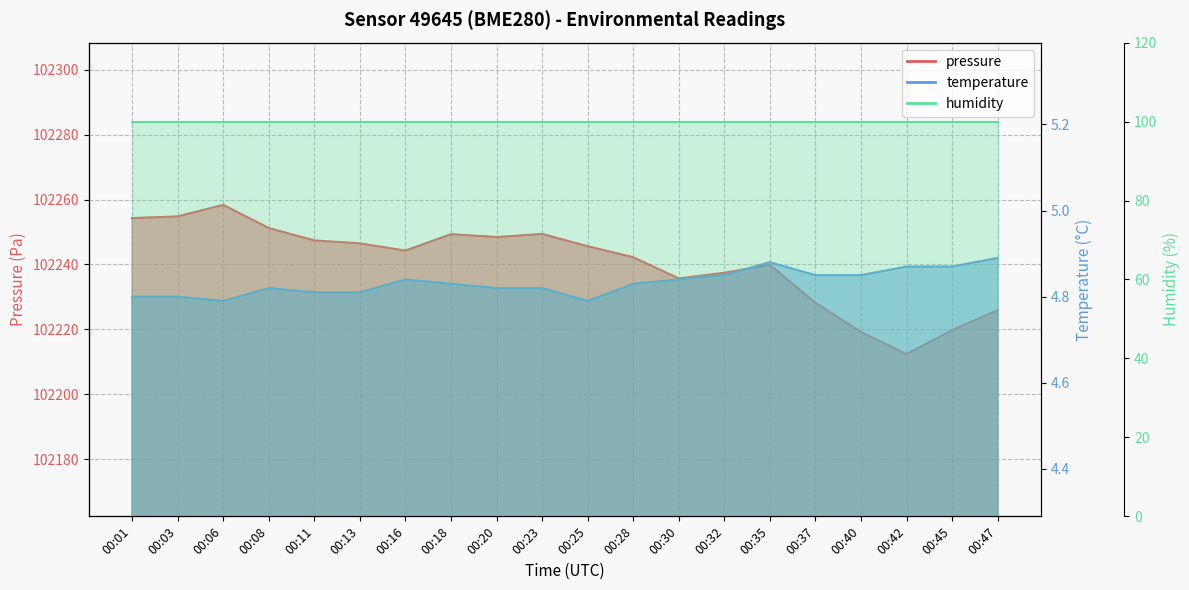

At how many categories does at least one series exceed 24831?

20